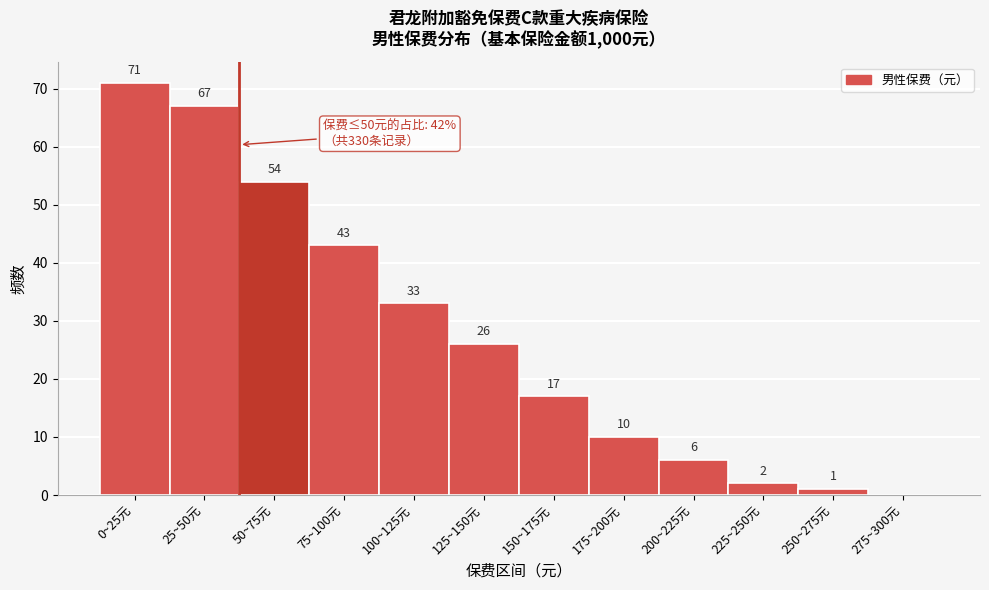

Reading left to right, list all the values displayed in this chart.

0~25元=71	25~50元=67	50~75元=54	75~100元=43	100~125元=33	125~150元=26	150~175元=17	175~200元=10	200~225元=6	225~250元=2	250~275元=1	275~300元=0